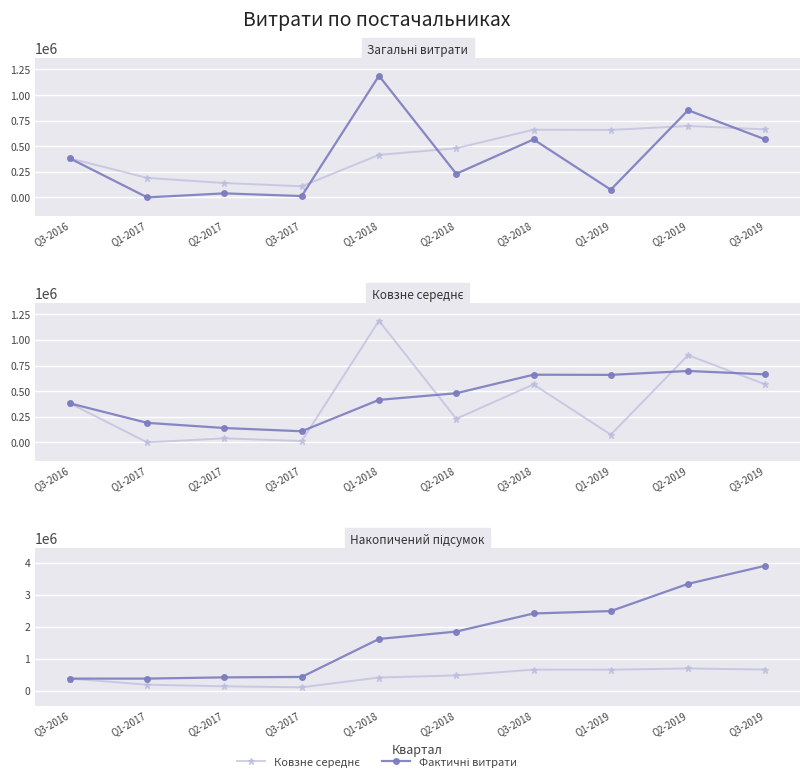

What is the difference between the second highest and second lowest values in the Фактичні витрати series?

2963943.9